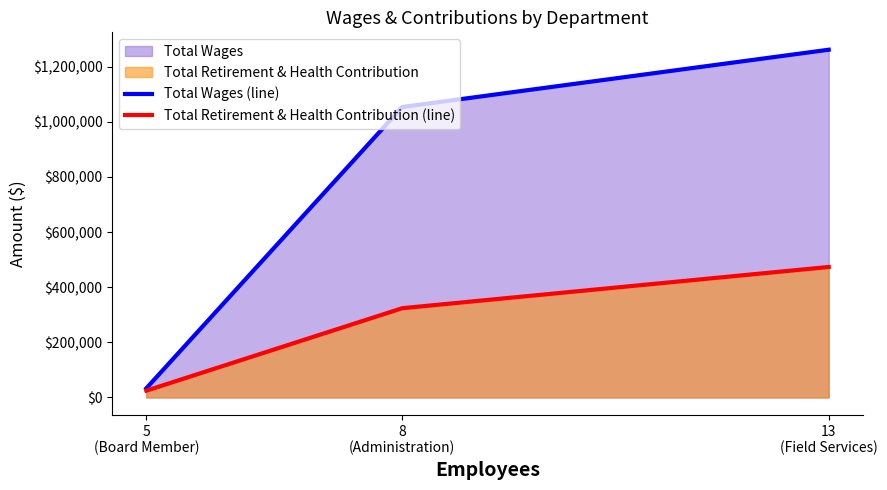

At which label does Total Wages (line) reach its minimum?

5
(Board Member)